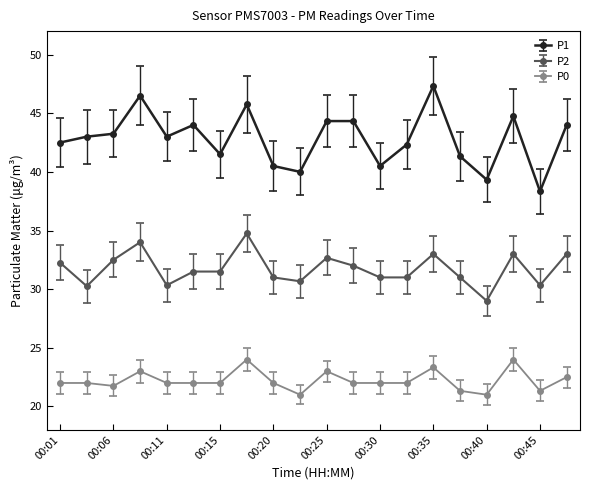

Which series has the largest range (max minus min)?

P1